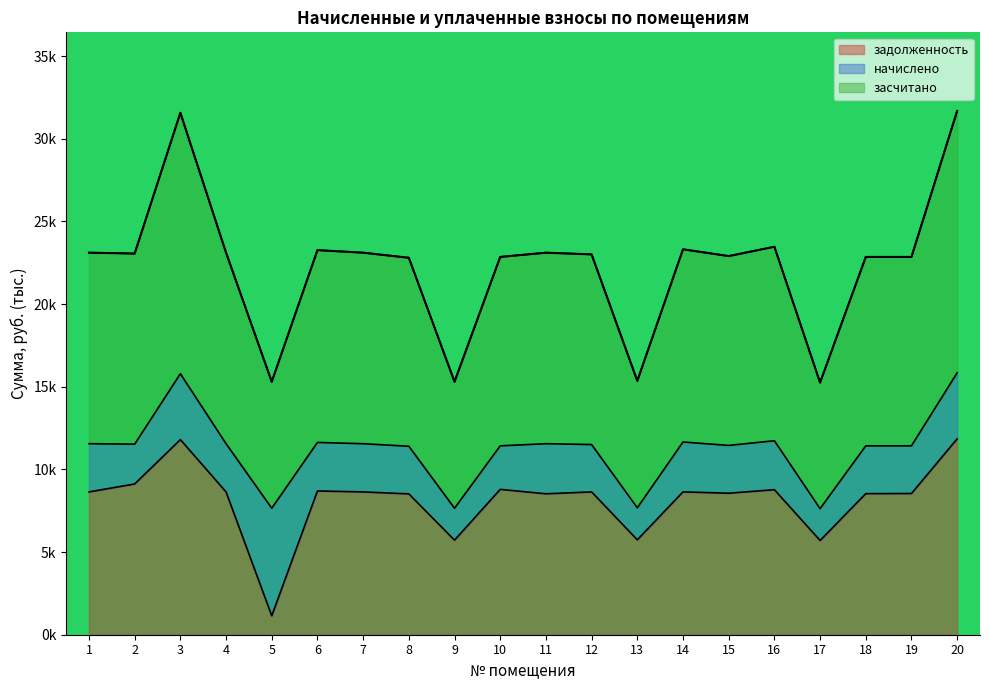

True or false: задолженность and засчитано intersect in this chart.

False